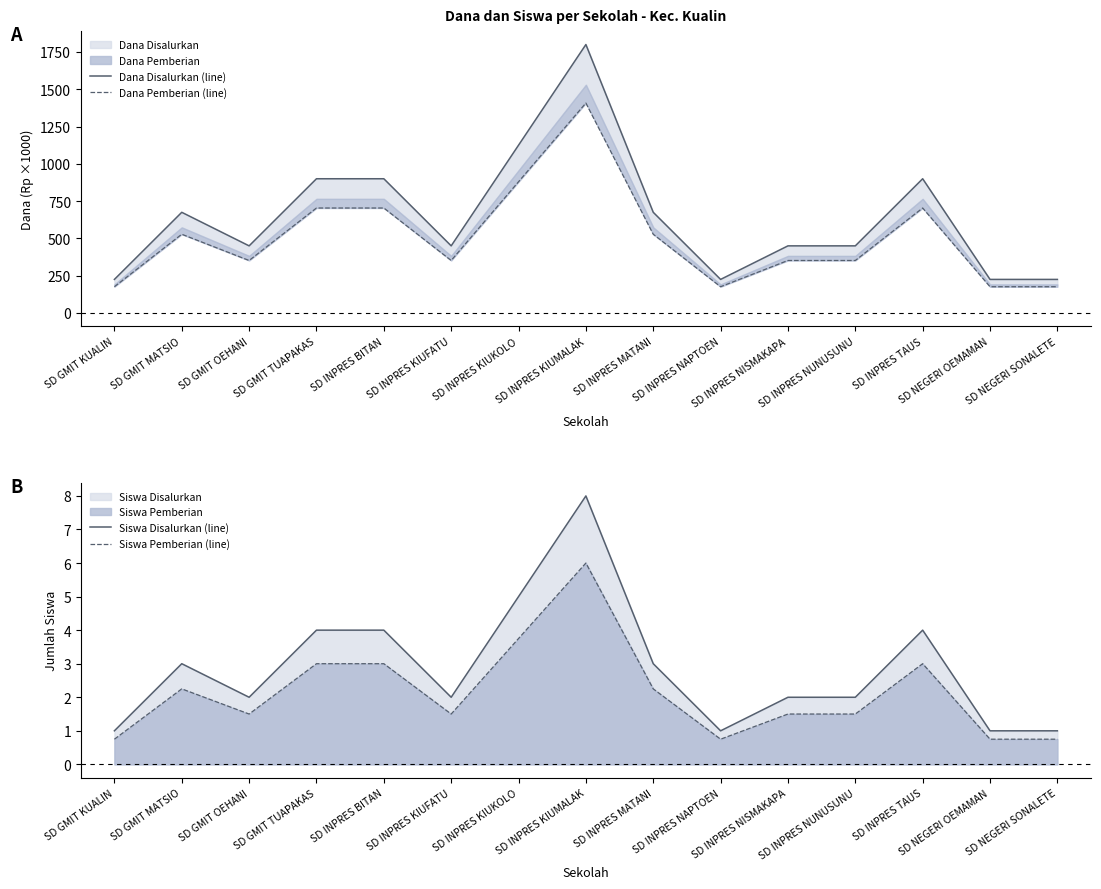

How many values in the Siswa Pemberian (line) series are below 1?

4